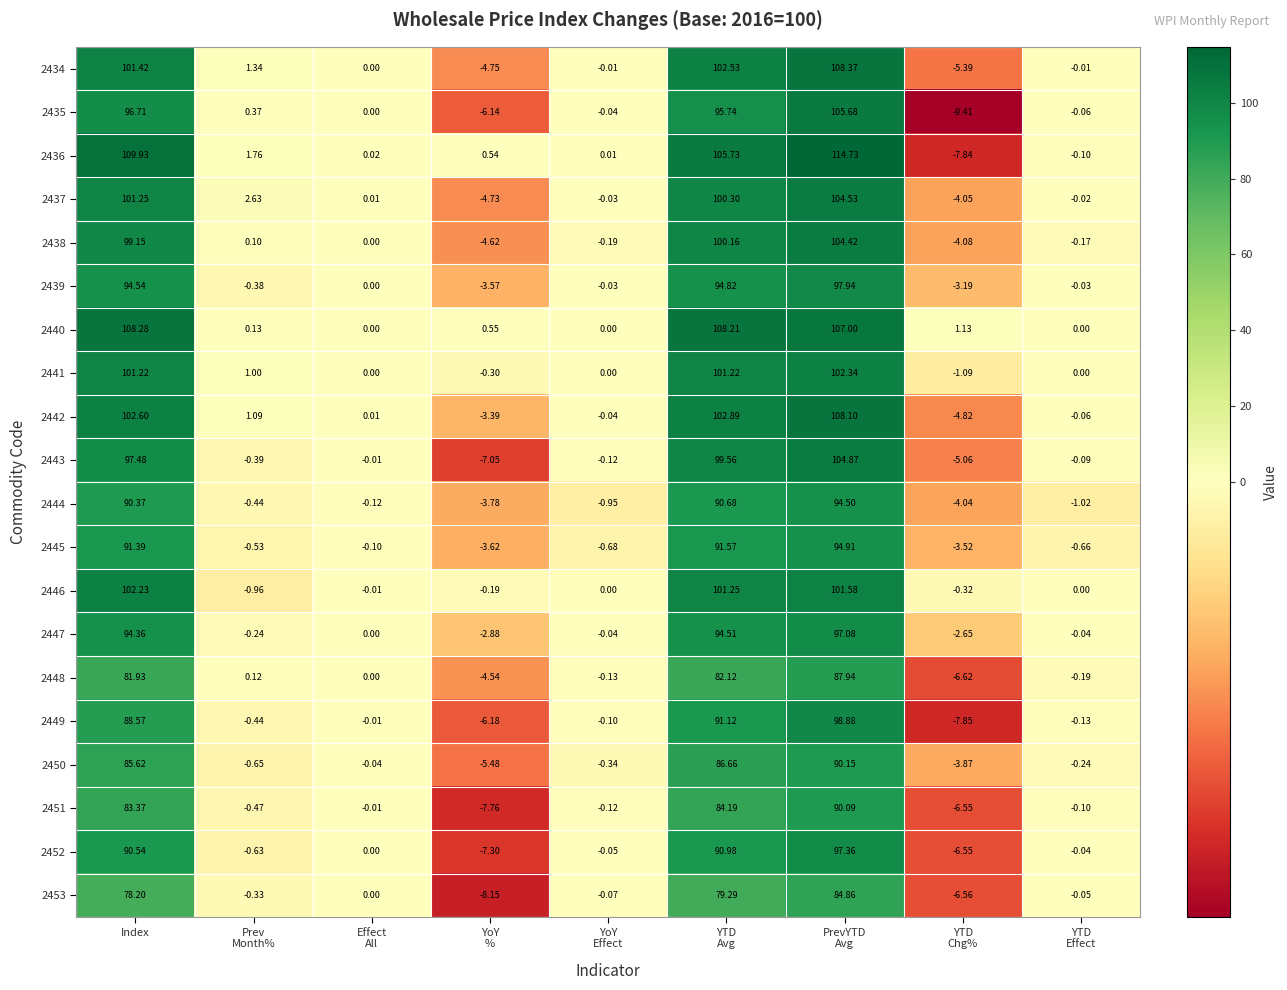

At which label does 2452 first exceed 0?

Index